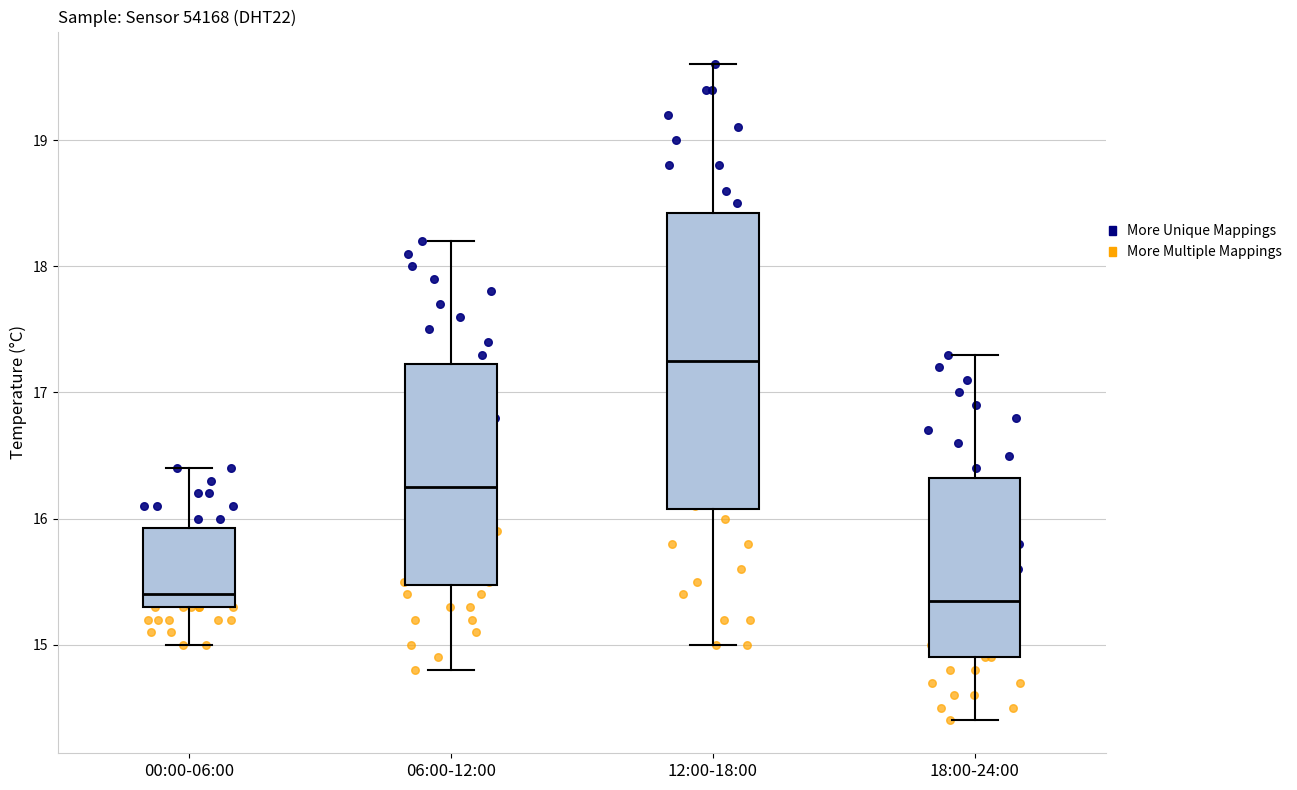

Where does the median line of the box for 18:00-24:00 sit on the y-axis? The values are not printed on the chart, so give them approximately, as read against the axis.

15.4